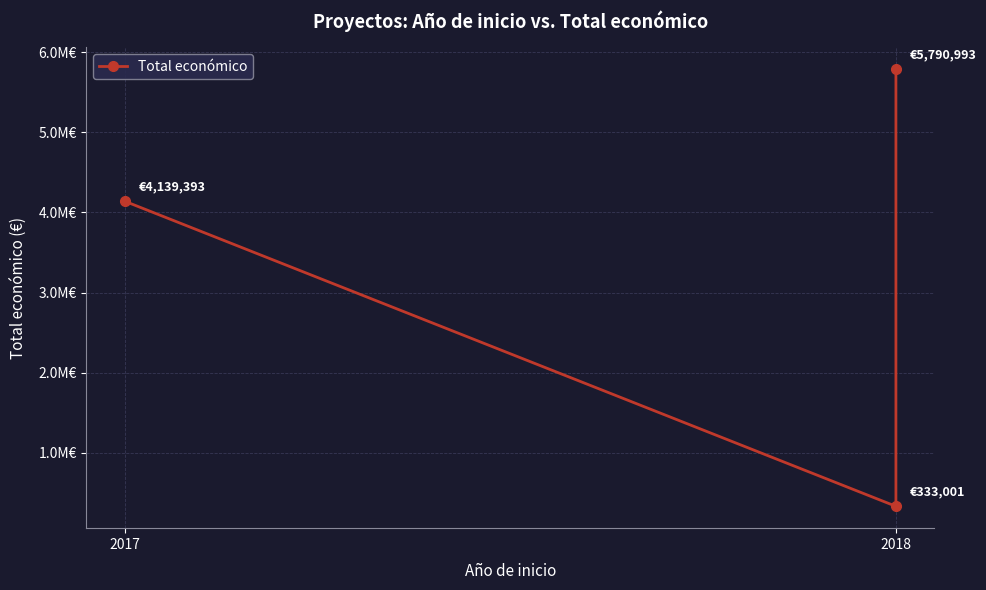

What is the label of the 3rd point from the right?

2017